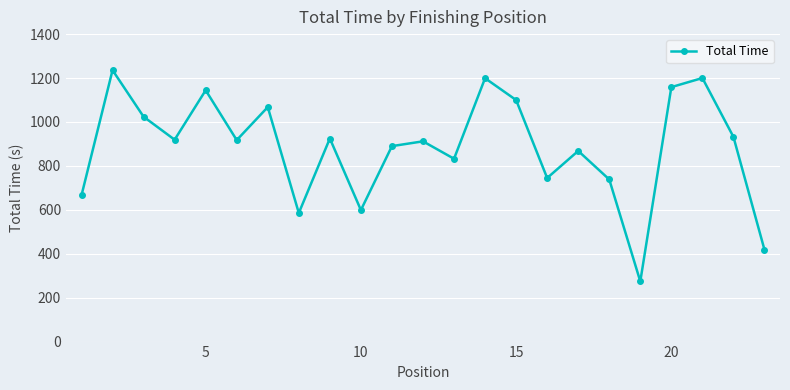

What is the greatest value displayed?

1235.8